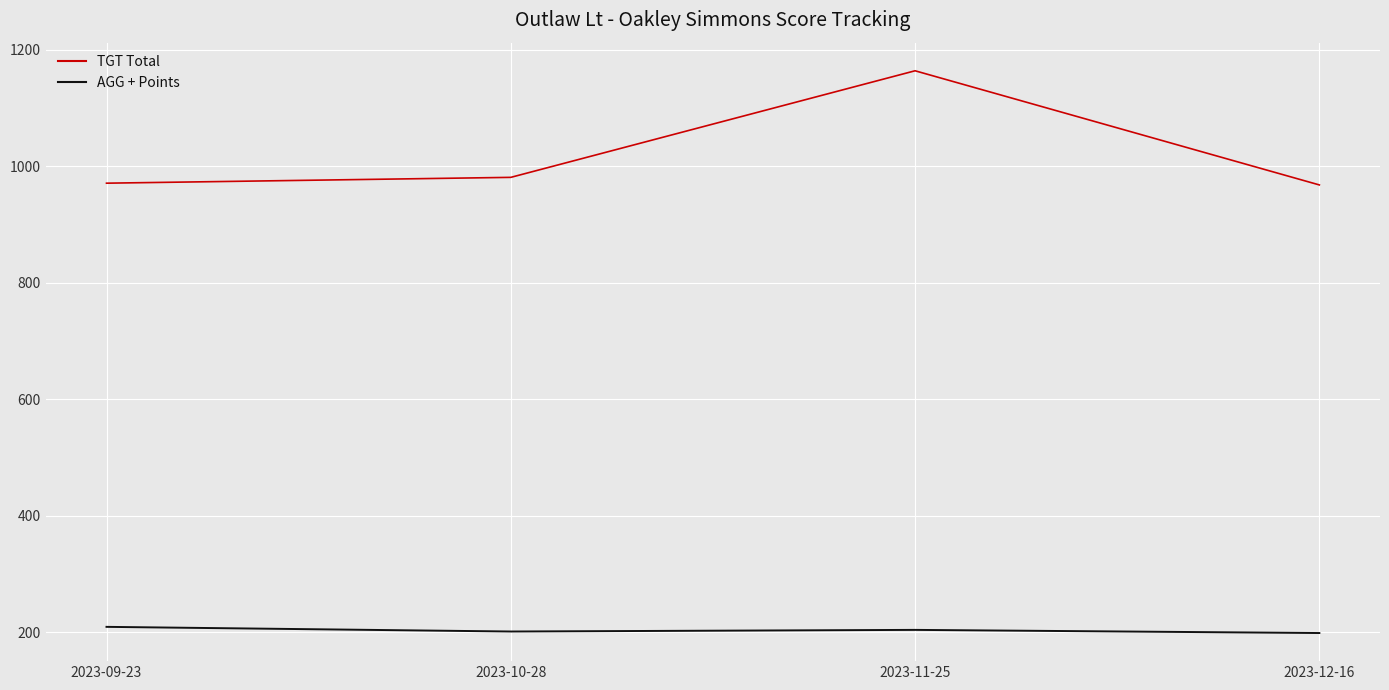

What is the minimum value for AGG + Points?

198.6